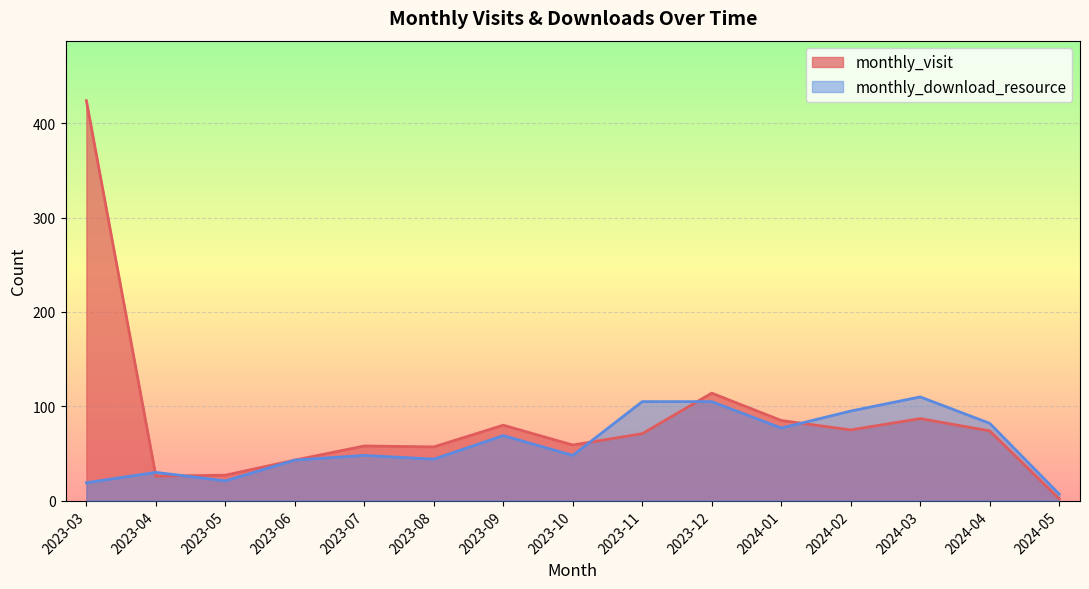

Which label corresponds to the smallest value in the chart?

2024-05